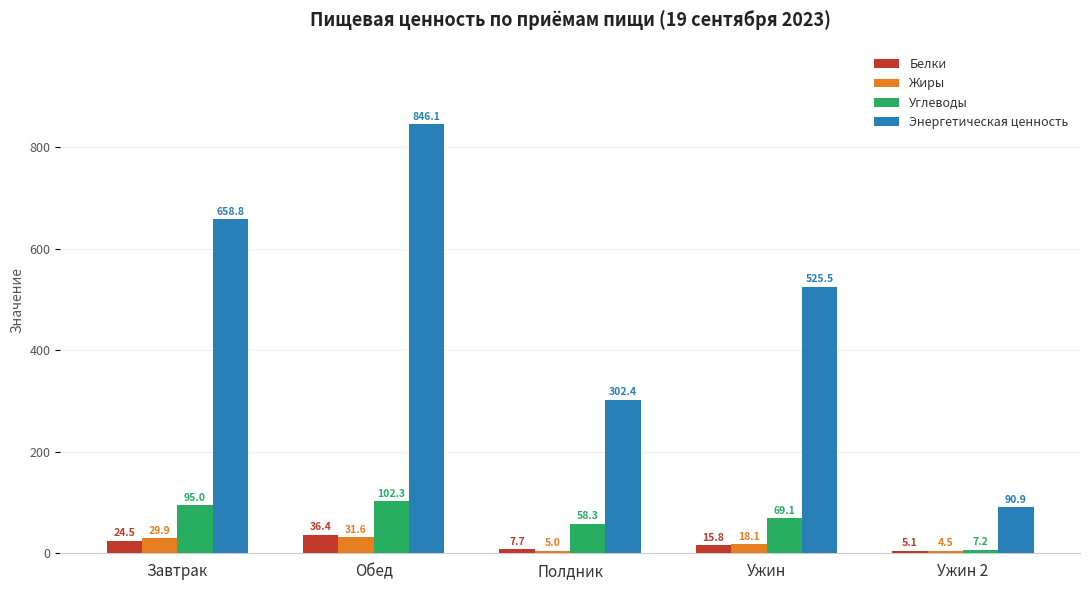

What is the sum of all Белки values?

89.5